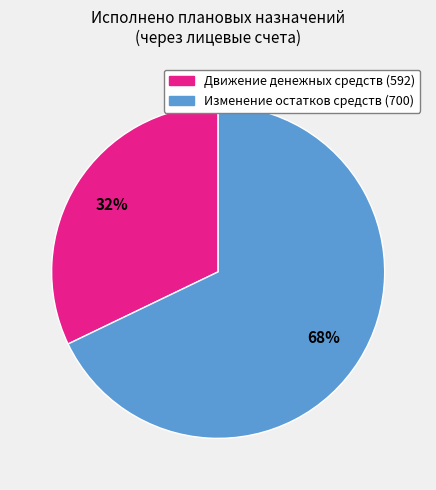

Is the sum of Изменение остатков средств (700) and Движение денежных средств (592) greater than half?

Yes